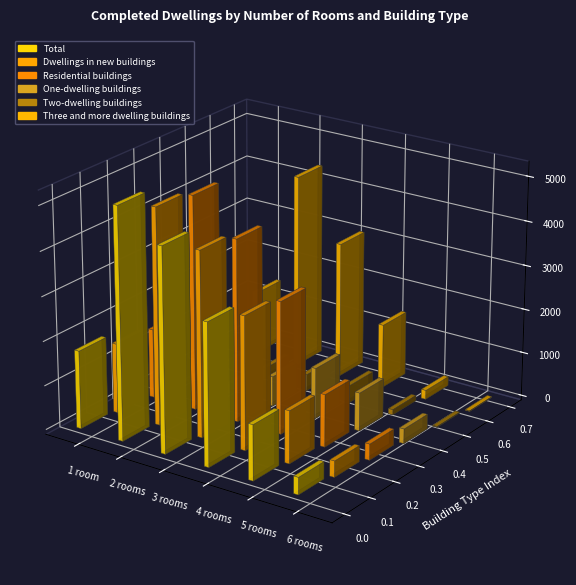

Which series changed the most between 1 room and 3 rooms?

Total